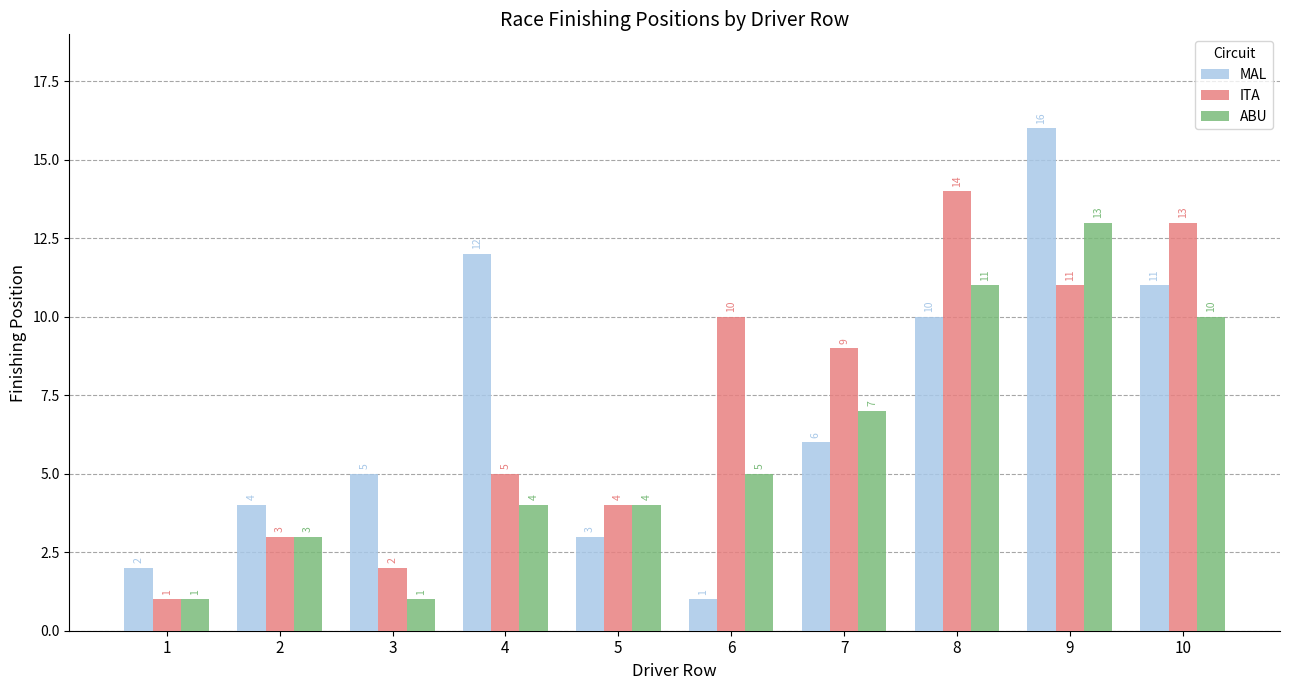

Is it true that ITA equals 2 at 5?

False